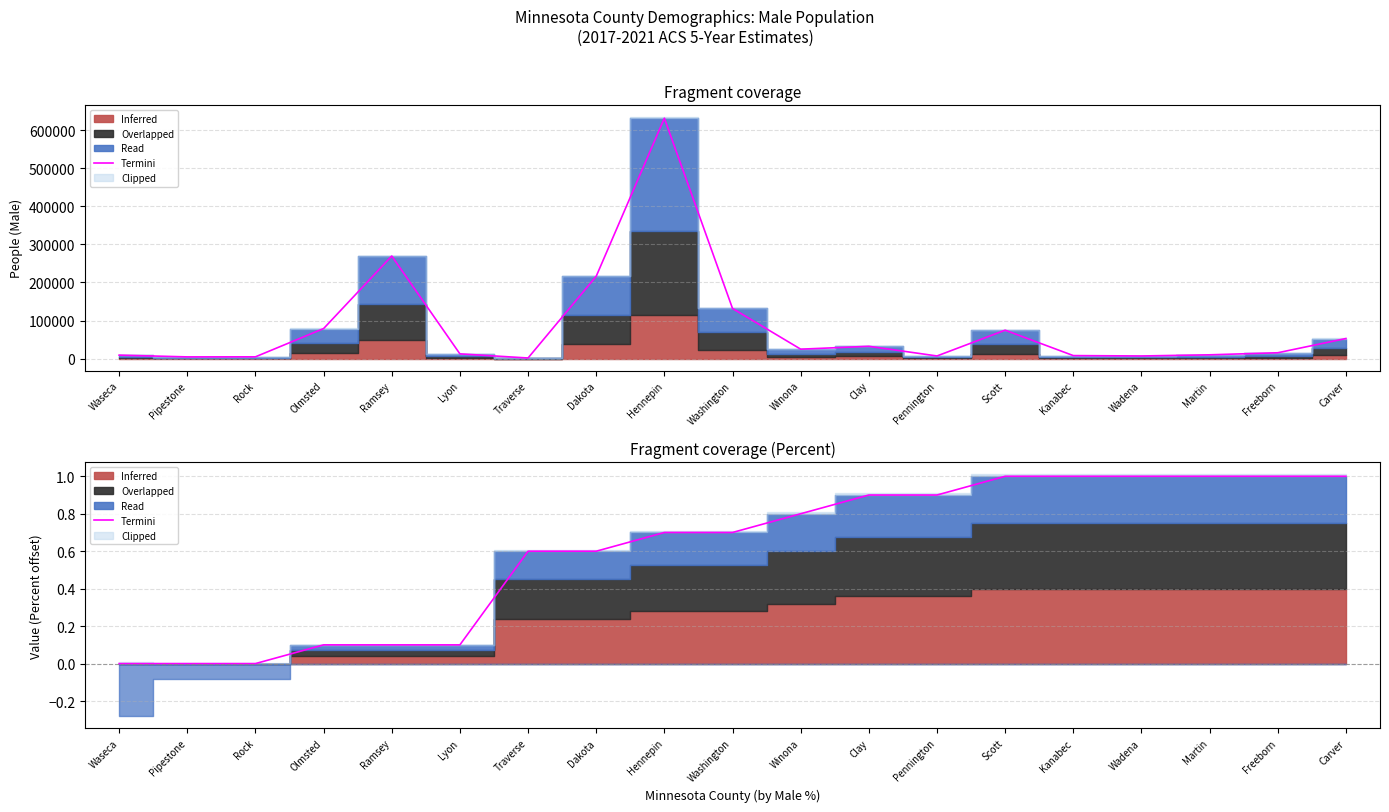

What is the difference between the values at Martin and Ramsey?

0.9